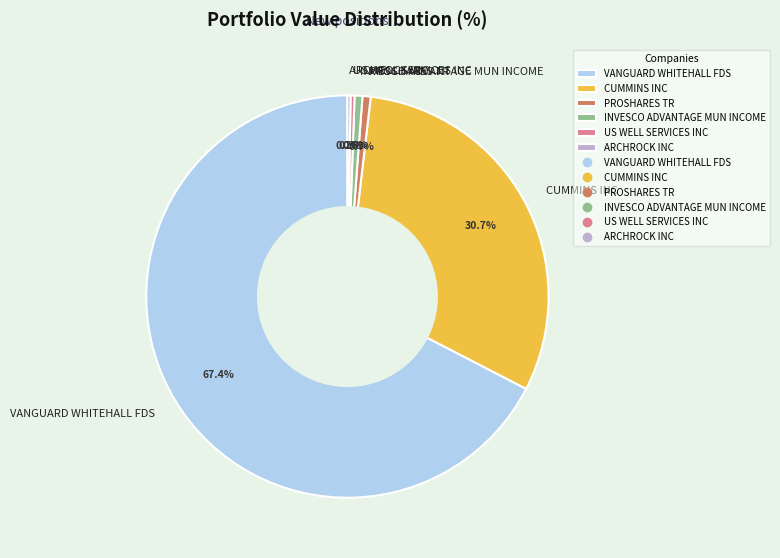

What is the largest slice in the pie chart?

VANGUARD WHITEHALL FDS